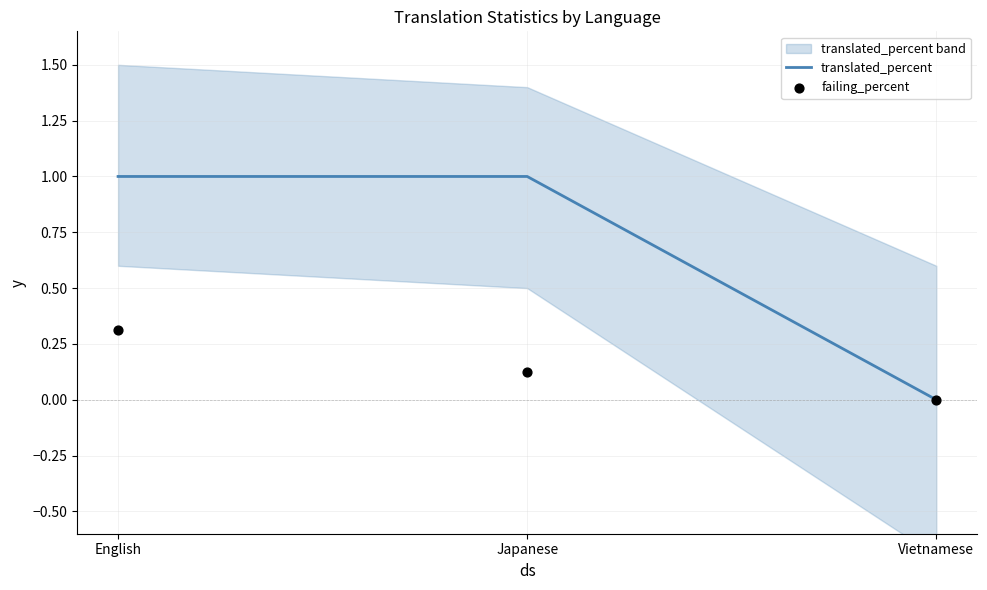

What is the total value across all series at English?

1.3